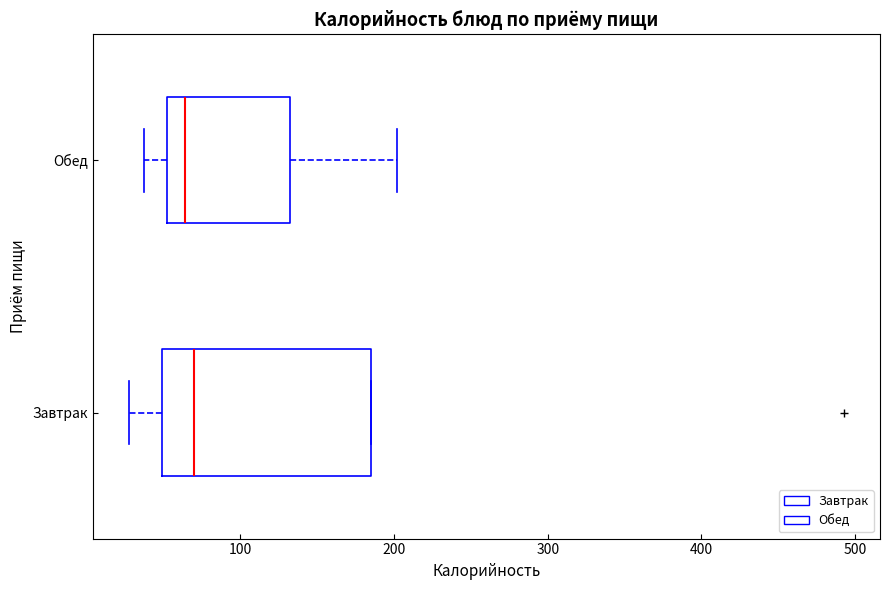

Reading bottom to top, read every box against the x-axis: the position of its median line, the range the box covers, and the ends of its whiskers. The values are not printed on the chart, so give them approximately, as read against the axis.

Завтрак: median 70, box 50 to 190, whiskers 30 to 190
Обед: median 60, box 50 to 130, whiskers 40 to 200